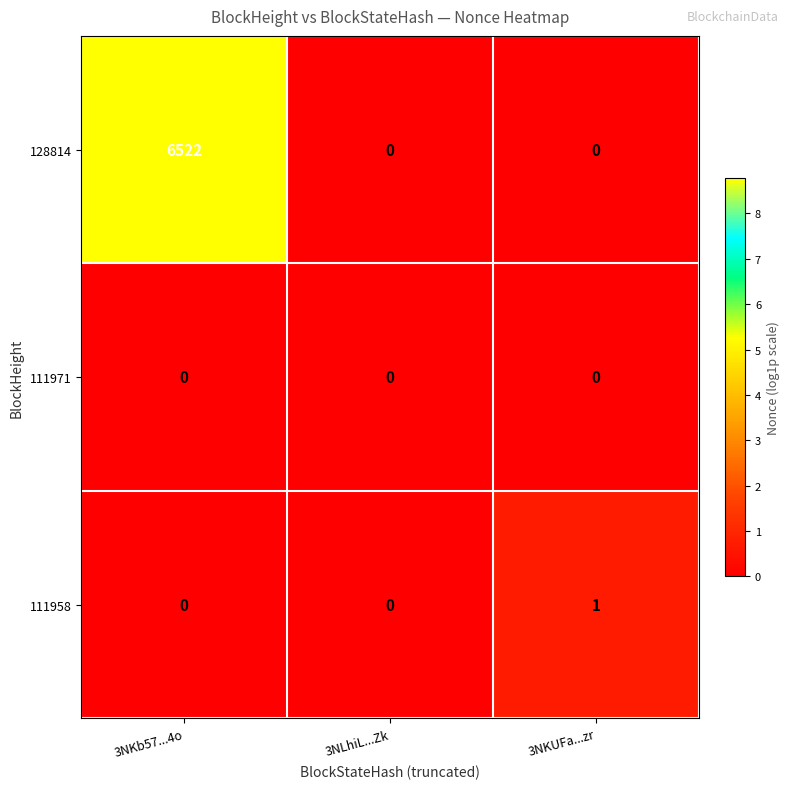

Reading right to left, transcribe all the data shown in this chart.

128814: 3NKUFa...zr=0	3NLhiL...Zk=0	3NKb57...4o=6522
111971: 3NKUFa...zr=0	3NLhiL...Zk=0	3NKb57...4o=0
111958: 3NKUFa...zr=1	3NLhiL...Zk=0	3NKb57...4o=0